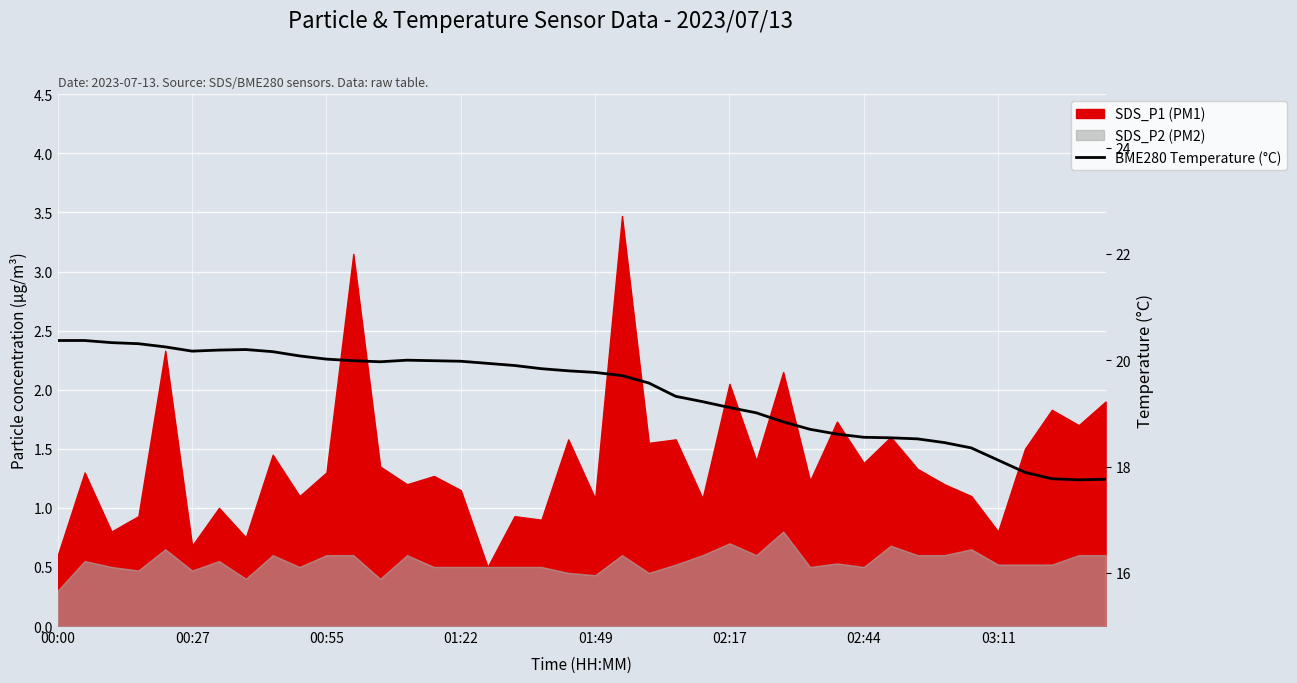

True or false: the data shows 28.6 at 02:44.

False